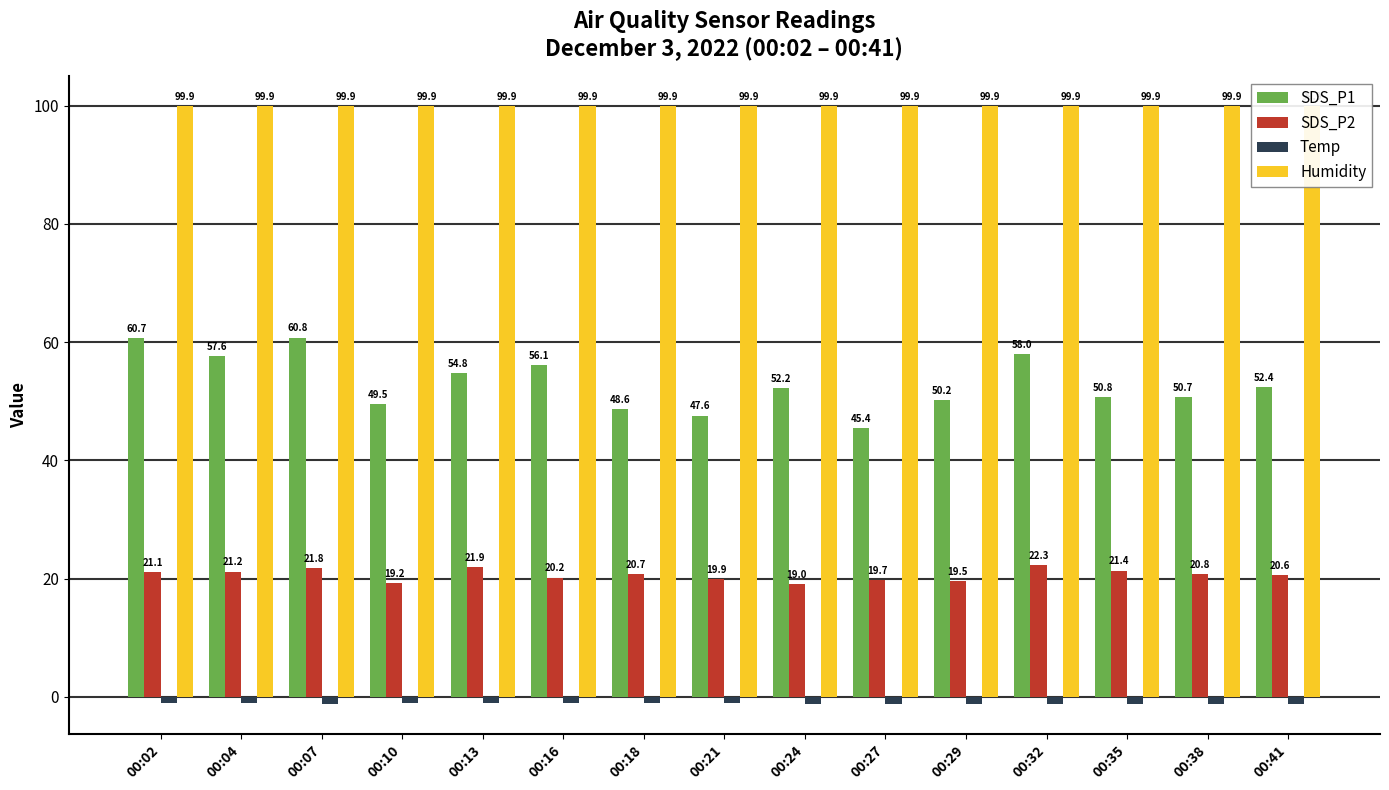

The SDS_P2 series shows 27.7 at 00:38. True or false?

False